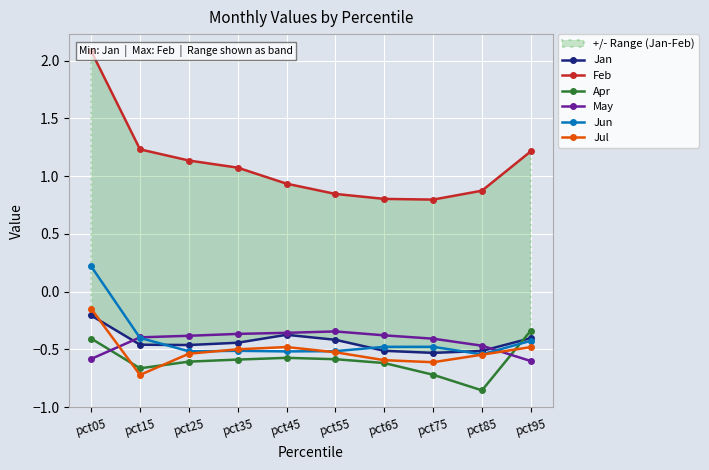

What are all the series names shown in the legend?

Jan, Feb, Apr, May, Jun, Jul